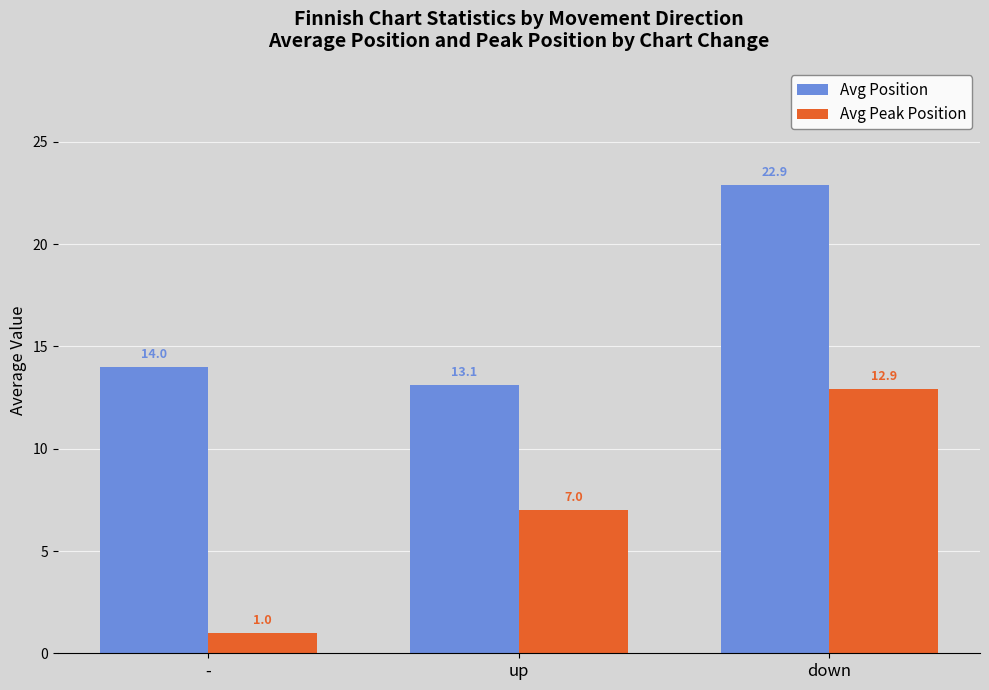

What is the spread (max minus min) of values at -?

13.0